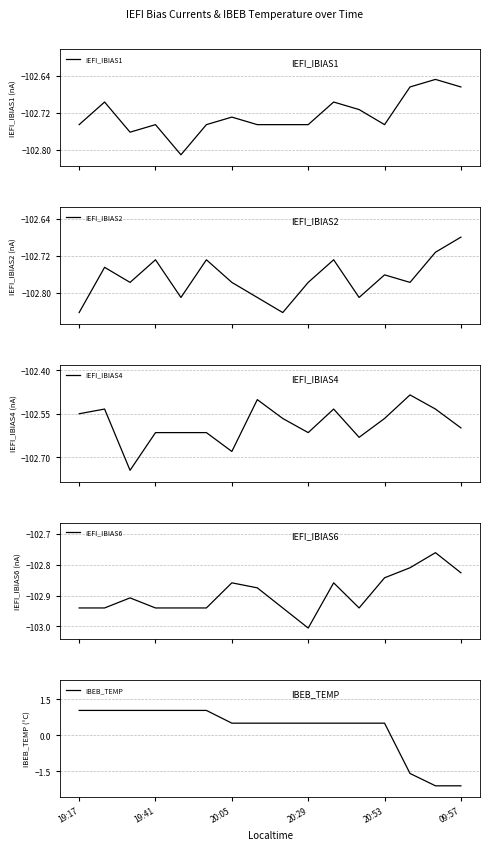

Is it true that IBEB_TEMP equals 0.5 at 20:53?

True